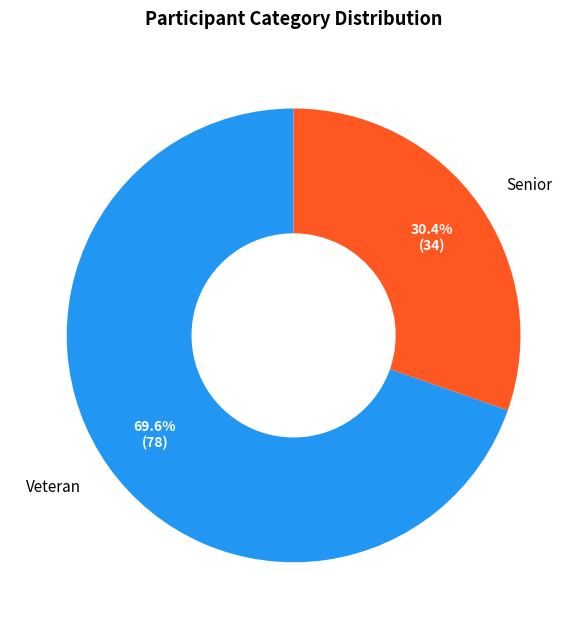

Which category has the biggest portion of the pie?

Veteran